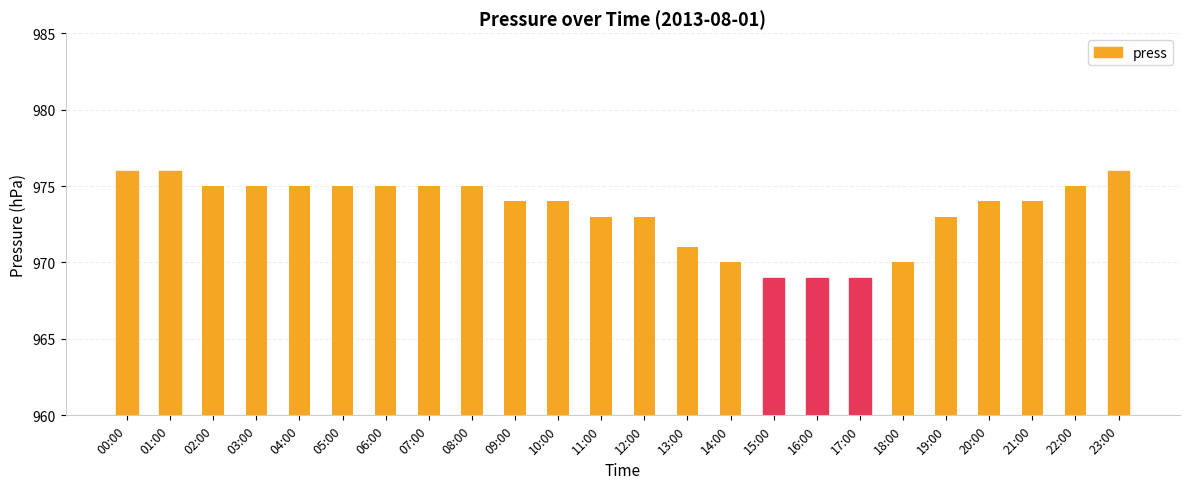

Reading left to right, transcribe all the data shown in this chart.

976	976	975	975	975	975	975	975	975	974	974	973	973	971	970	969	969	969	970	973	974	974	975	976